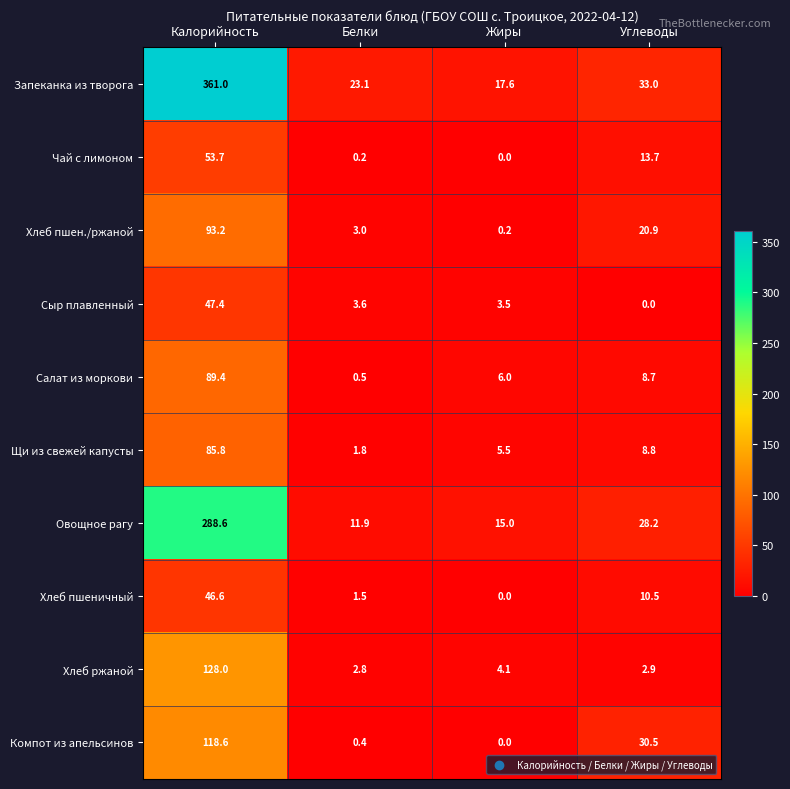

Which series has the largest total across all categories?

Запеканка из творога